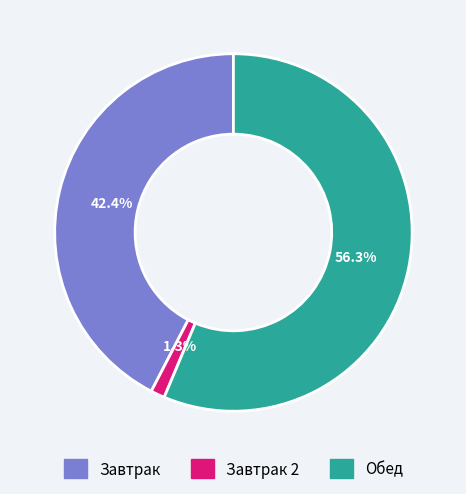

True or false: Завтрак 2 accounts for 1% of the total.

True